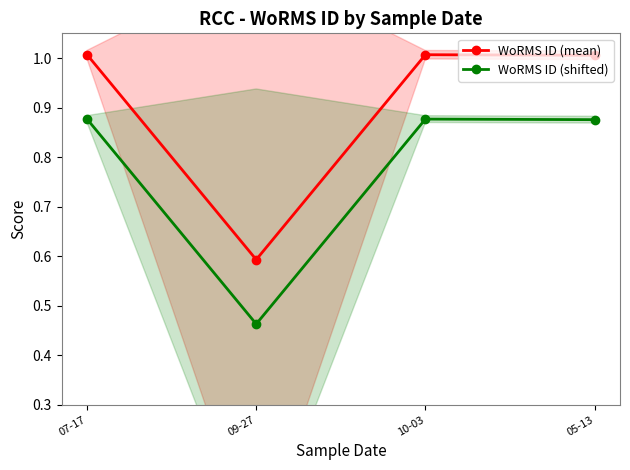

How many WoRMS ID (shifted) values are between 0 and 1?

4